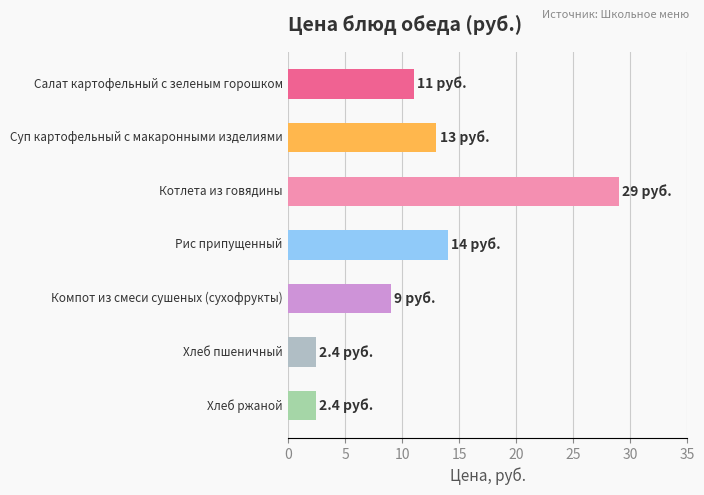

Reading bottom to top, extract all data points from this chart.

2.4	2.4	9.0	14.0	29.0	13.0	11.0